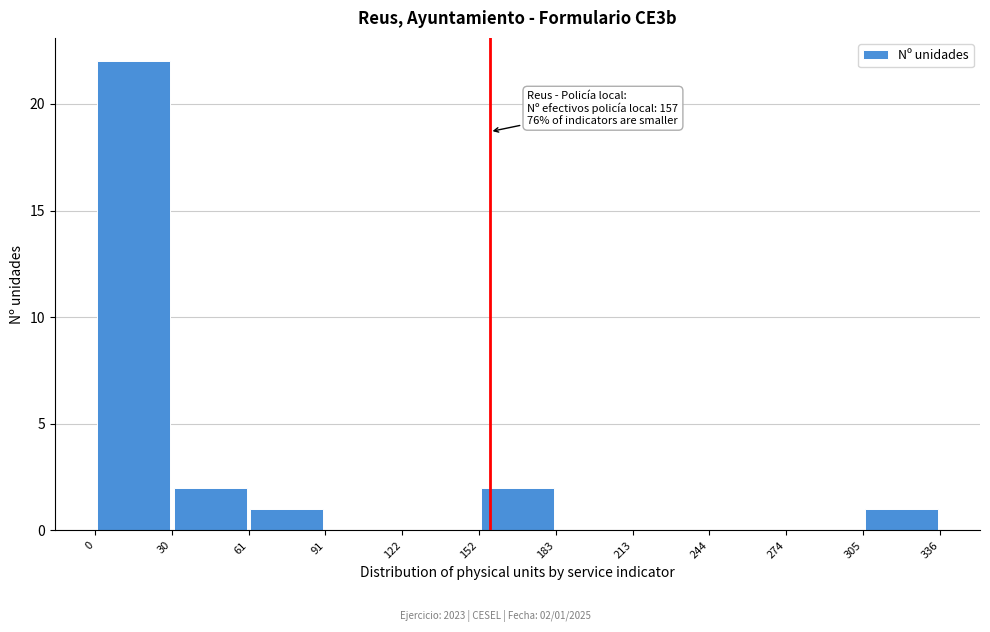

Which range on the x-axis has the tallest bar?

0 to 30